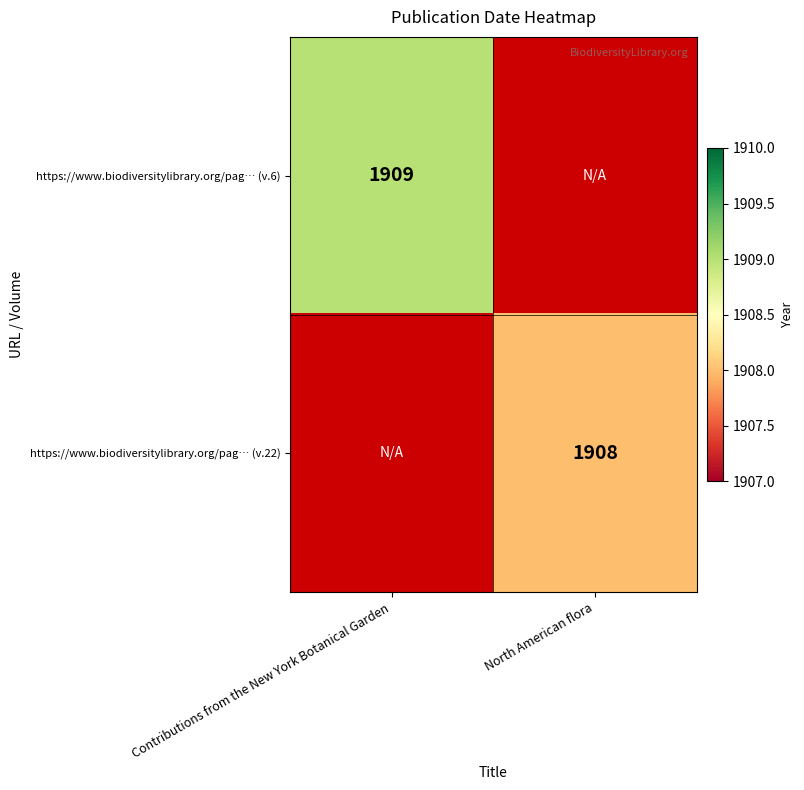

Is it true that https://www.biodiversitylibrary.org/pag… (v.6) equals 1909 at Contributions from the New York Botanical Garden?

True